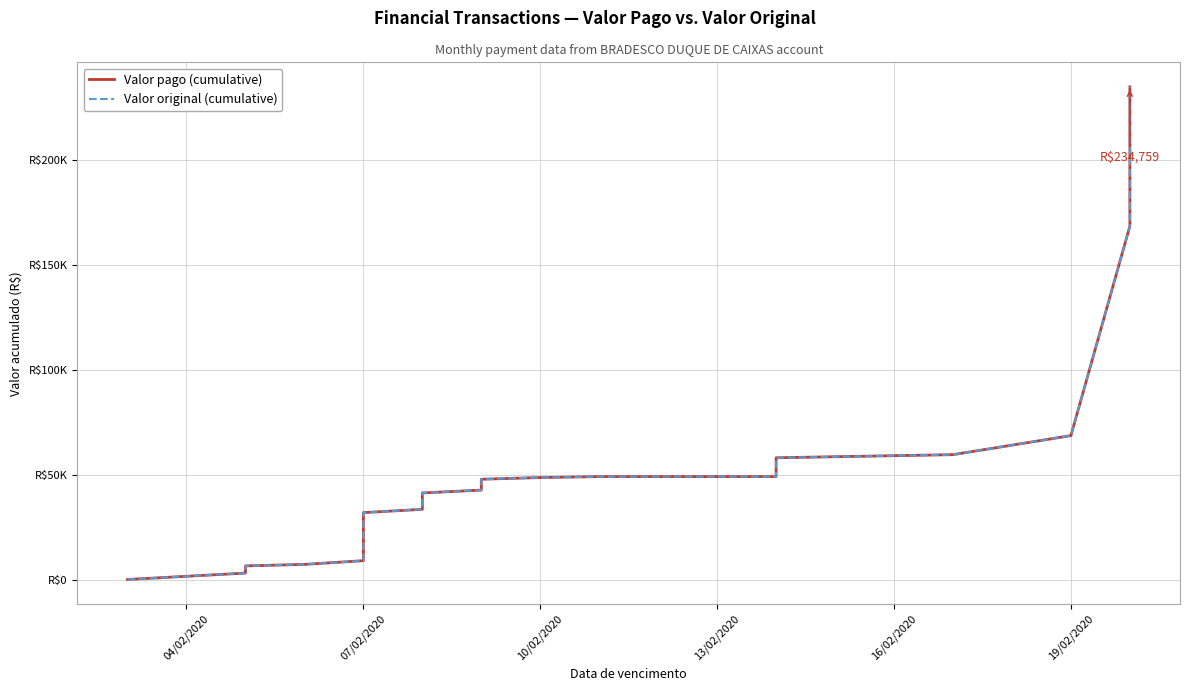

Is the value of Valor original (cumulative) at 29 greater than the value of Valor pago (cumulative) at 04/02/2020?

Yes